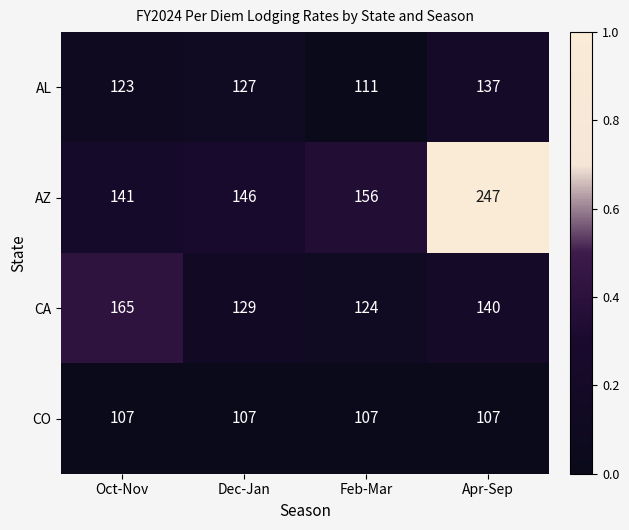

What is the difference between the maximum and minimum values in the AL series?

26